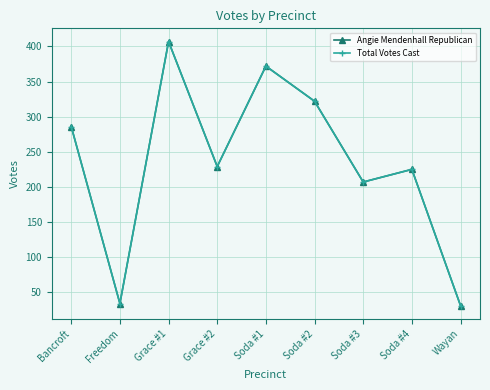

Is the value of Angie Mendenhall Republican at Soda #2 greater than the value of Total Votes Cast at Soda #4?

Yes